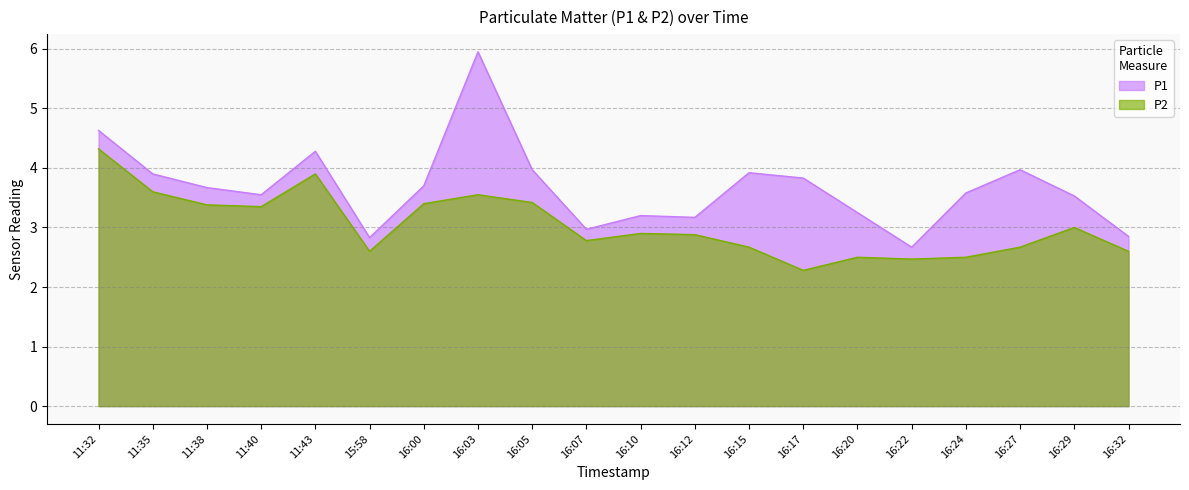

True or false: P1 and P2 intersect in this chart.

False